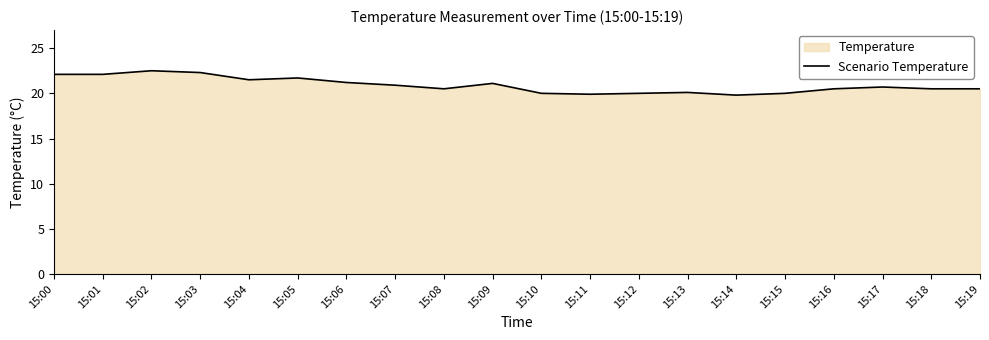

Rank the categories by value from lowest to highest.

15:14, 15:11, 15:10, 15:12, 15:15, 15:13, 15:08, 15:16, 15:18, 15:19, 15:17, 15:07, 15:09, 15:06, 15:04, 15:05, 15:00, 15:01, 15:03, 15:02